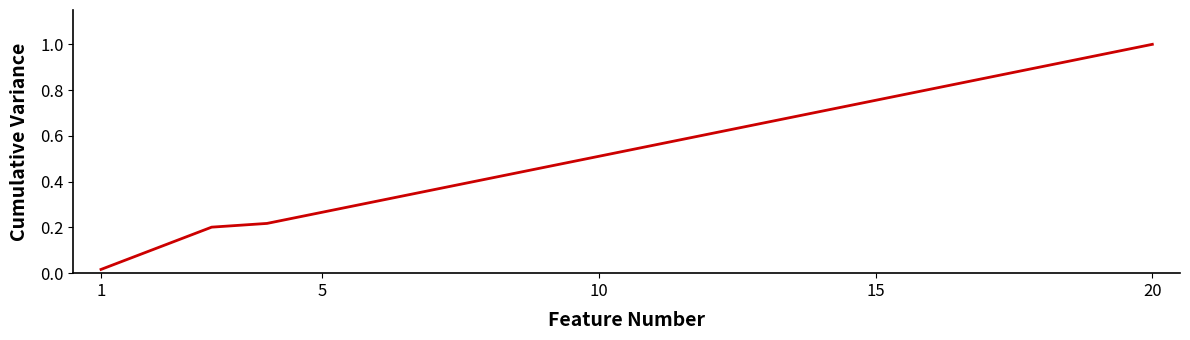

Does the chart display data point markers on the line(s)?

No